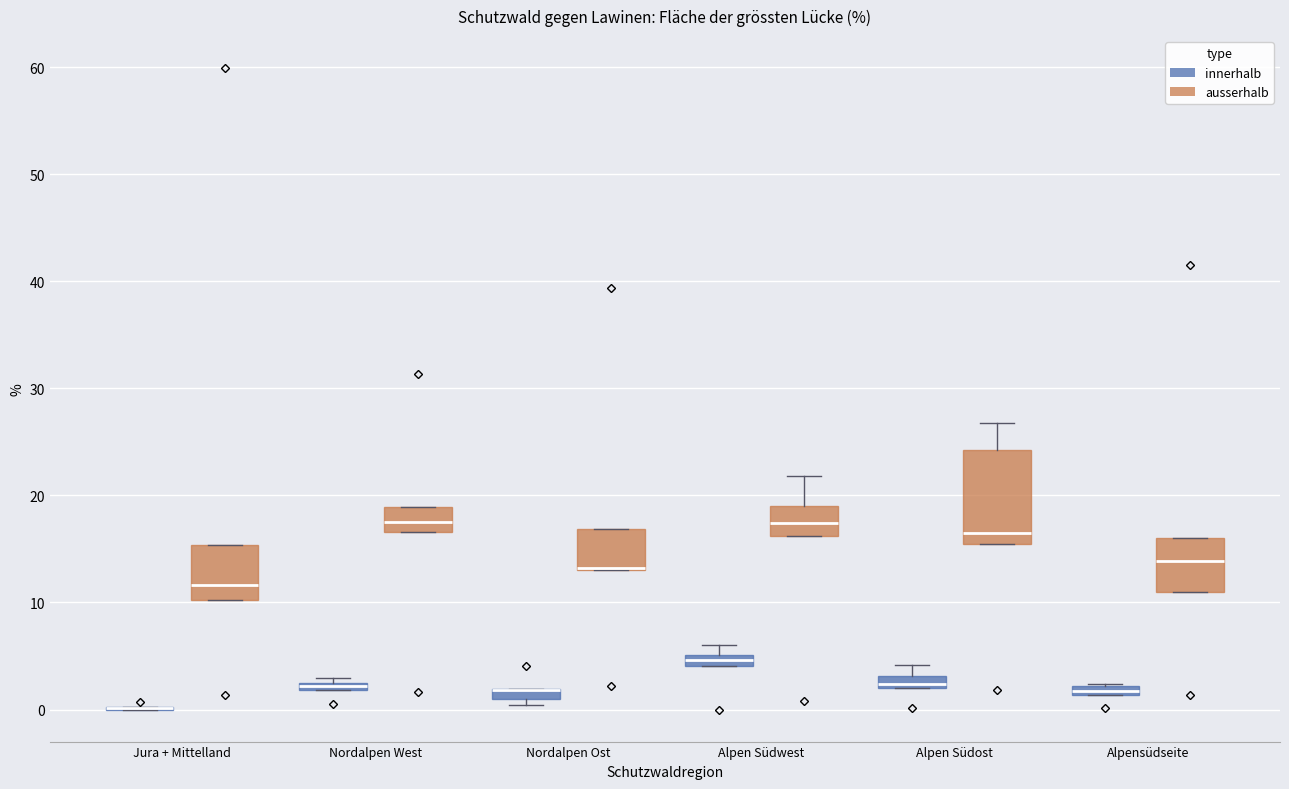

Which box is the tallest, from its lower edge to its upper edge?

Alpen Südost (ausserhalb)